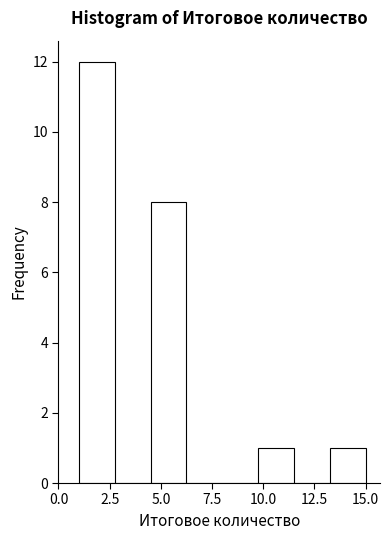

Around what value on the x-axis is the tallest bar? Give the approximate position of its centre, as read against the axis.

2.0